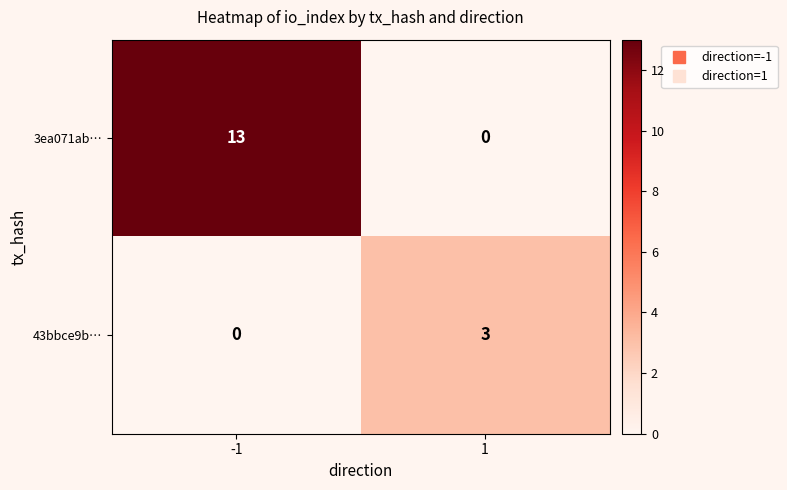

What is the greatest value displayed?

13